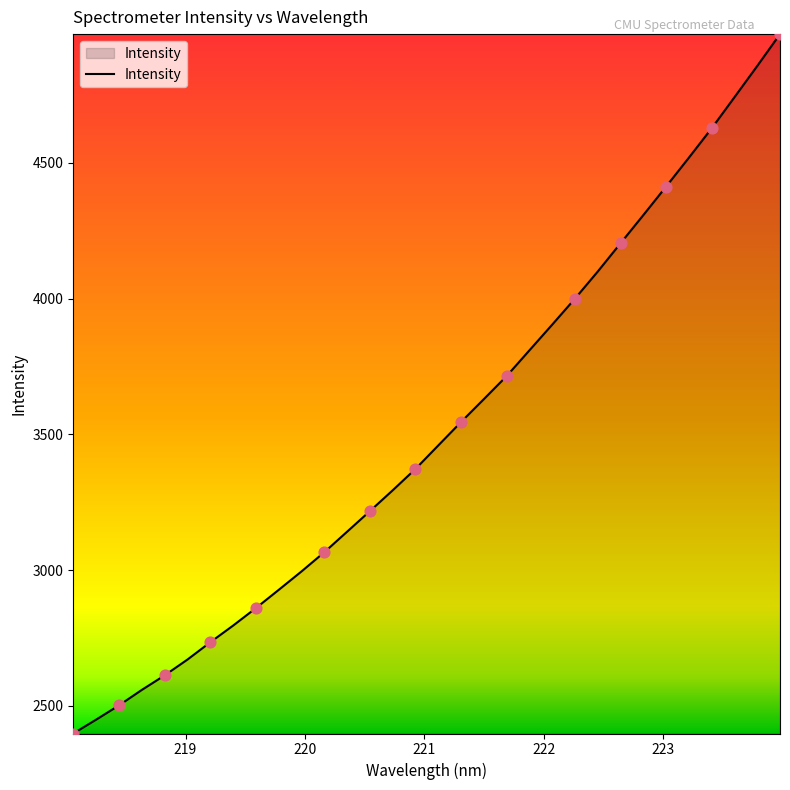

What is the minimum value shown in the chart?

2398.6